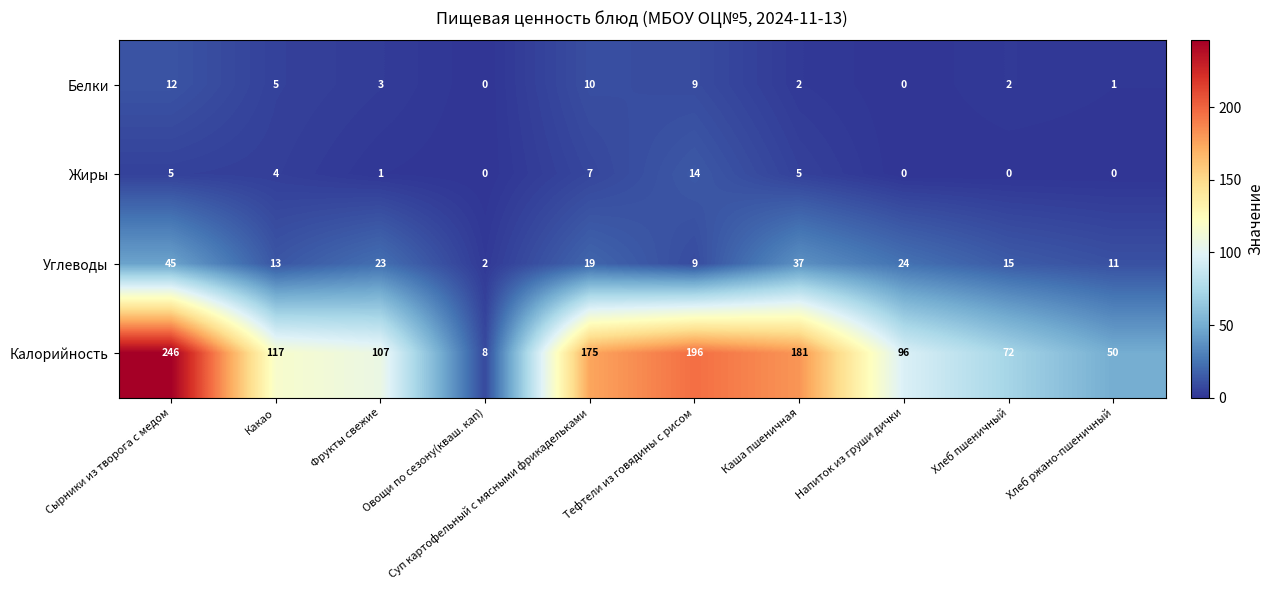

What is the difference between the maximum and minimum values in the Калорийность series?

238